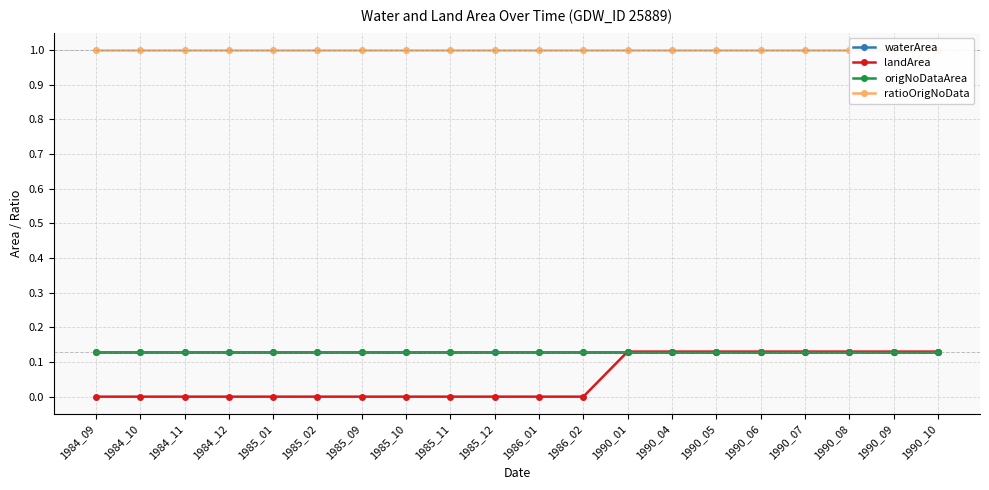

Reading right to left, transcribe all the data shown in this chart.

waterArea: 0.1	0.1	0.1	0.1	0.1	0.1	0.1	0.1	0.1	0.1	0.1	0.1	0.1	0.1	0.1	0.1	0.1	0.1	0.1	0.1
landArea: 0.1	0.1	0.1	0.1	0.1	0.1	0.1	0.1	0.0	0.0	0.0	0.0	0.0	0.0	0.0	0.0	0.0	0.0	0.0	0.0
origNoDataArea: 0.1	0.1	0.1	0.1	0.1	0.1	0.1	0.1	0.1	0.1	0.1	0.1	0.1	0.1	0.1	0.1	0.1	0.1	0.1	0.1
ratioOrigNoData: 1.0	1.0	1.0	1.0	1.0	1.0	1.0	1.0	1.0	1.0	1.0	1.0	1.0	1.0	1.0	1.0	1.0	1.0	1.0	1.0